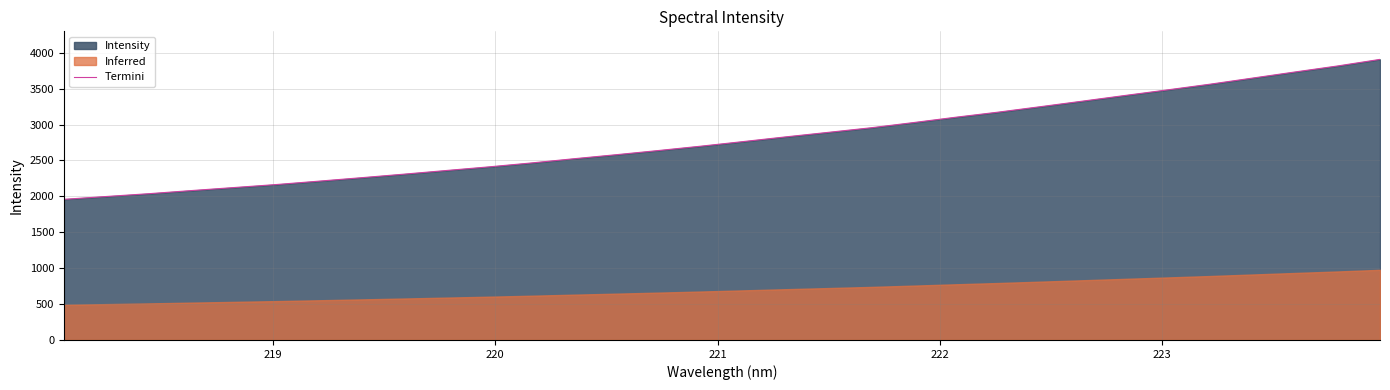

What is the maximum value for Termini?

3907.3